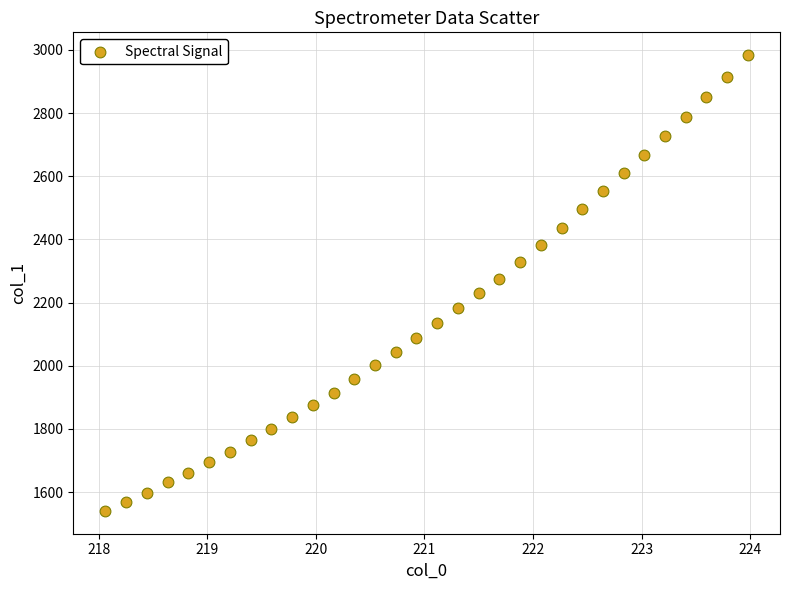

What is the range of Y values (max minus min)?

1443.0